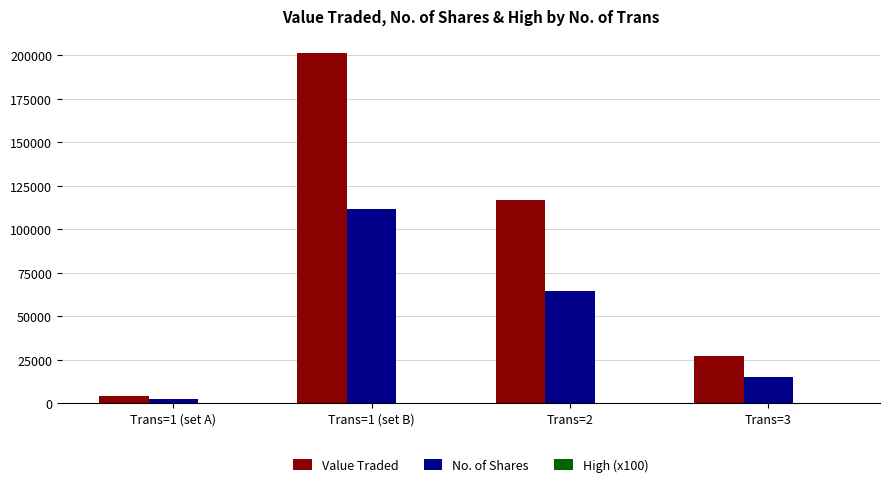

Between Trans=1 (set A) and Trans=3, which series saw the biggest shift?

Value Traded